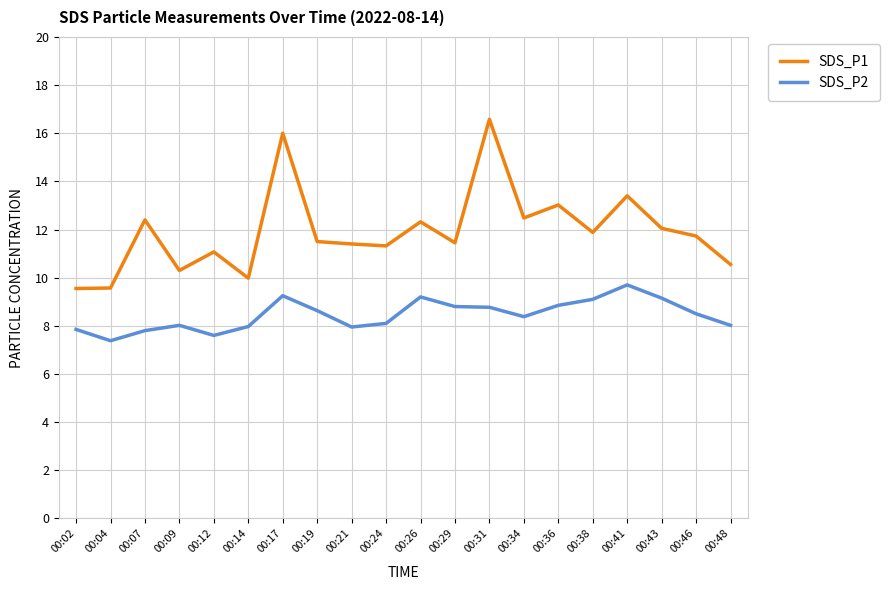

Is the value of SDS_P1 at 00:31 greater than the value of SDS_P2 at 00:34?

Yes